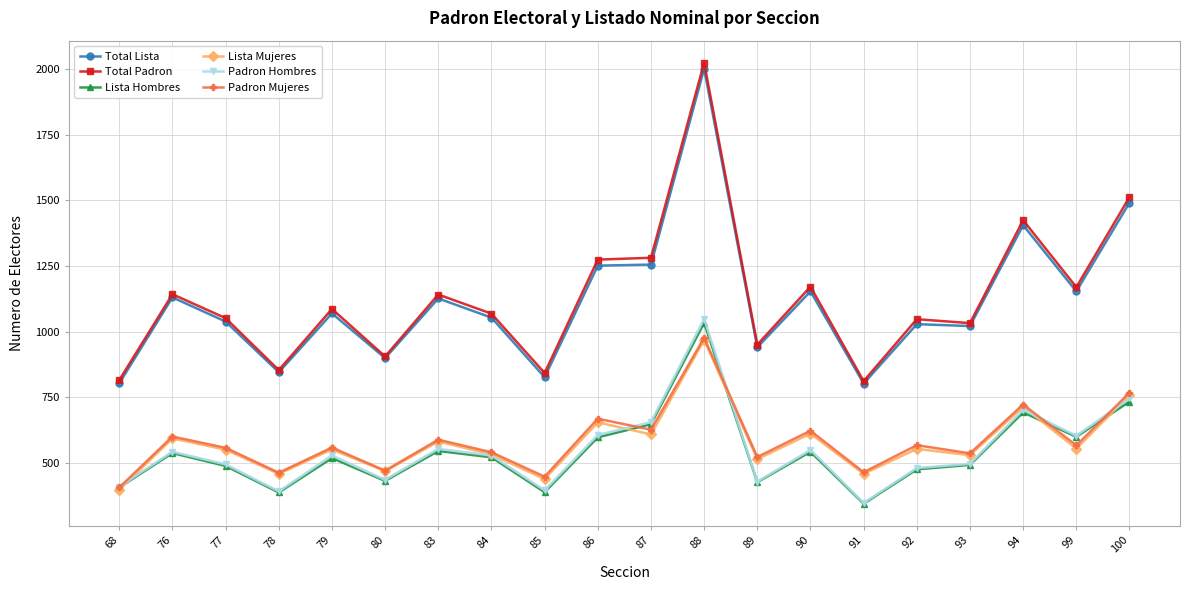

At which category is the sum across all series the highest?

88